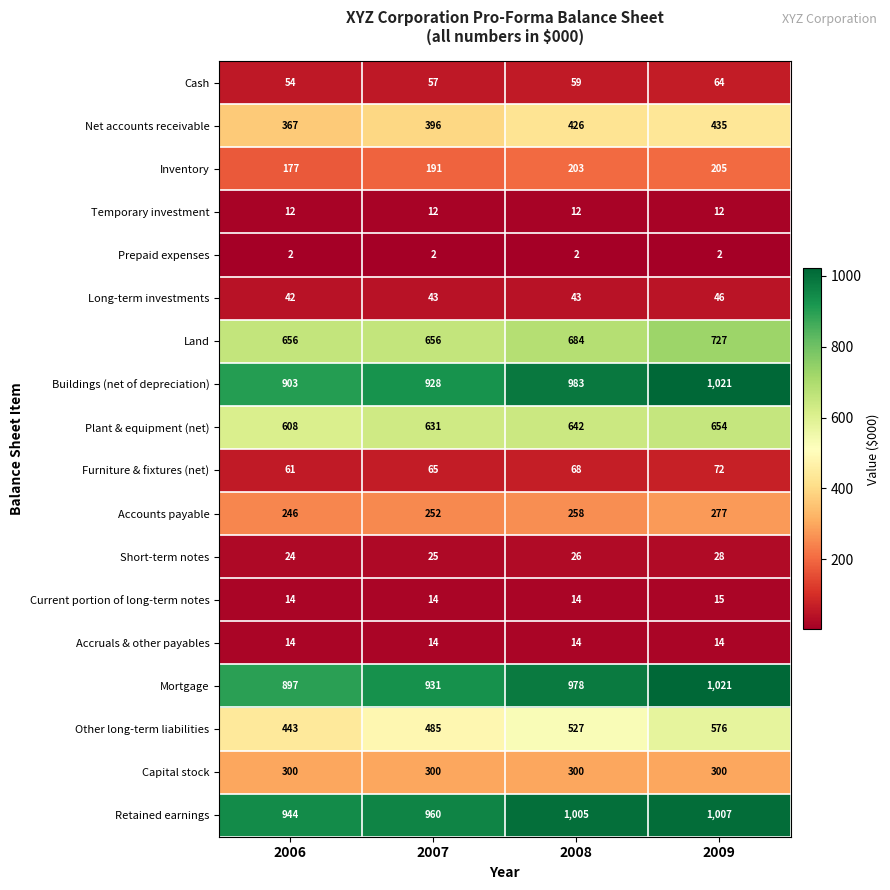

The Furniture & fixtures (net) series shows 116 at 2007. True or false?

False